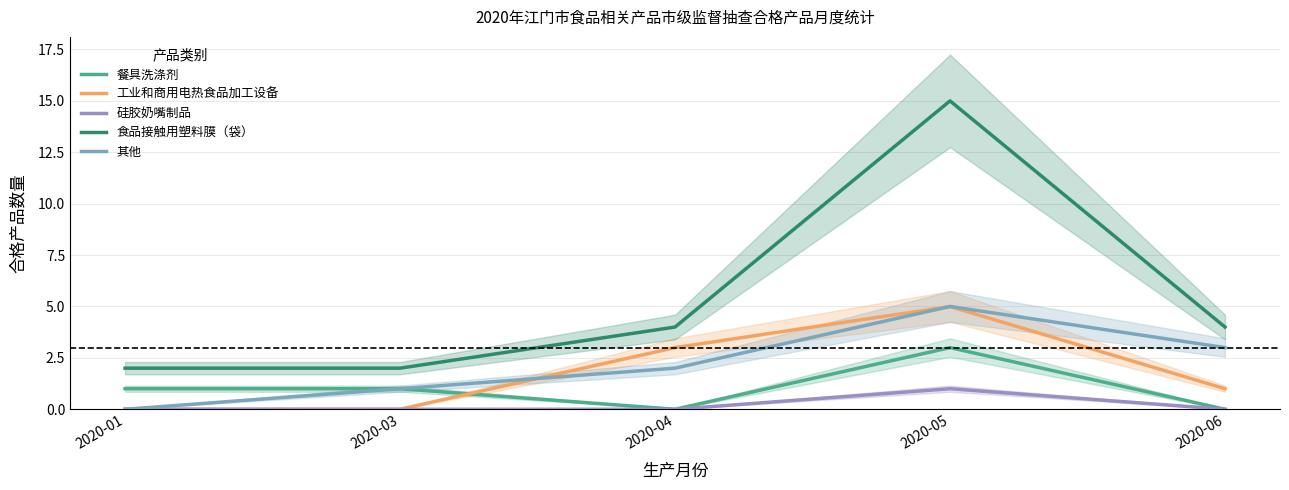

At which category does the chart reach its peak across all series?

2020-05